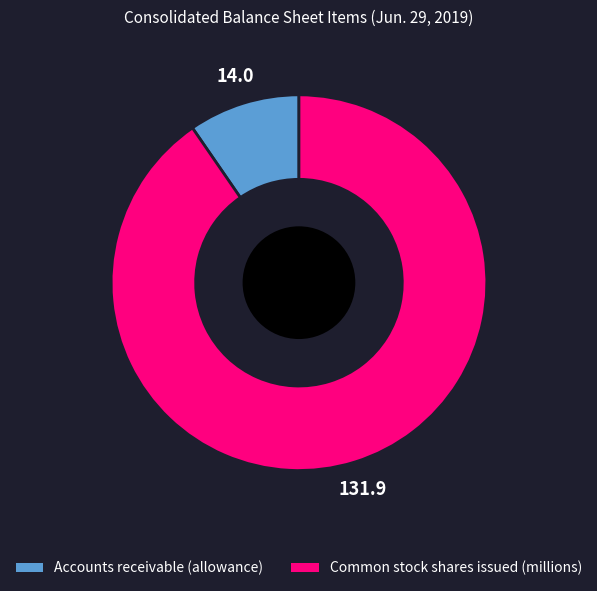

Combined, do Common stock shares issued (millions) and Accounts receivable (allowance) account for over 50%?

Yes